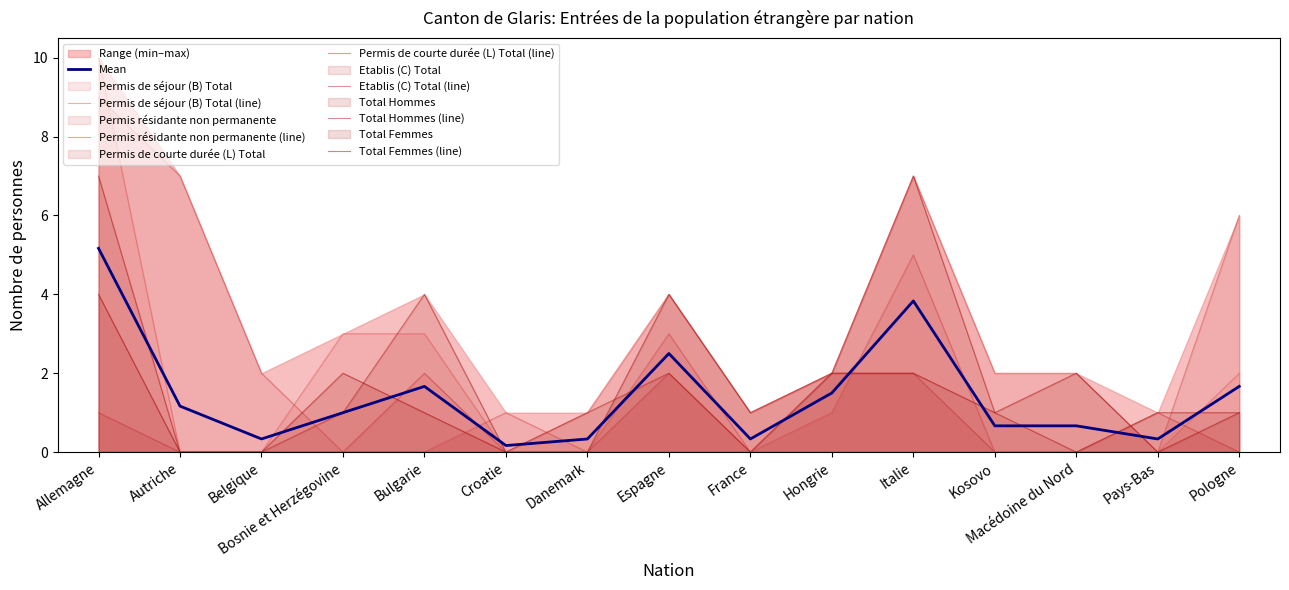

How many Total Femmes values are between 0 and 2?

13